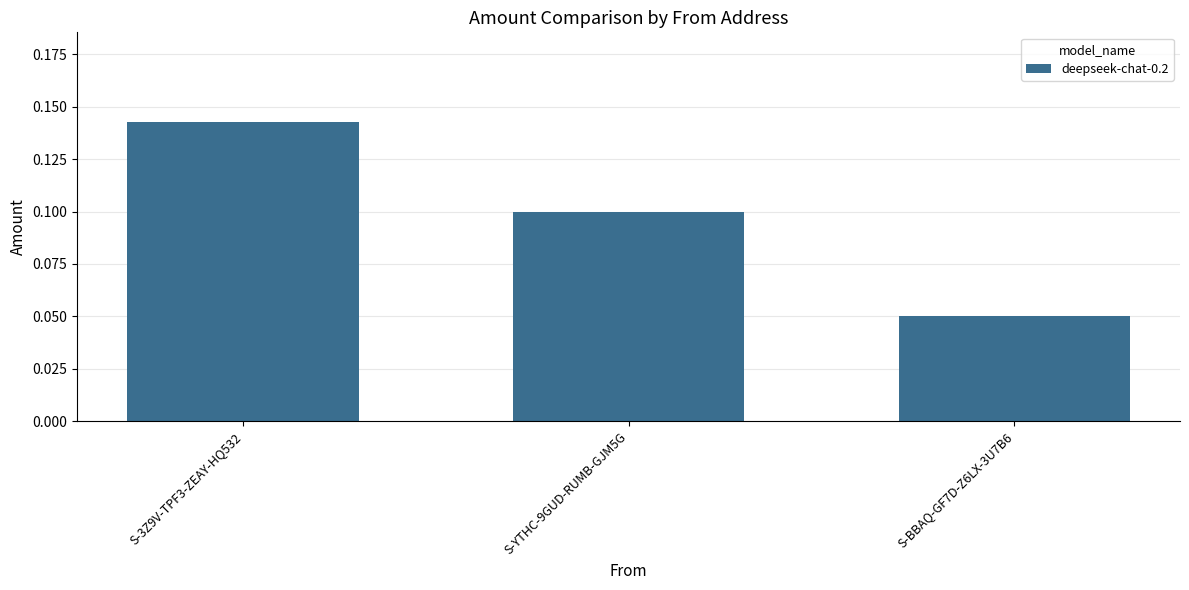

How many categories are shown in the chart?

3